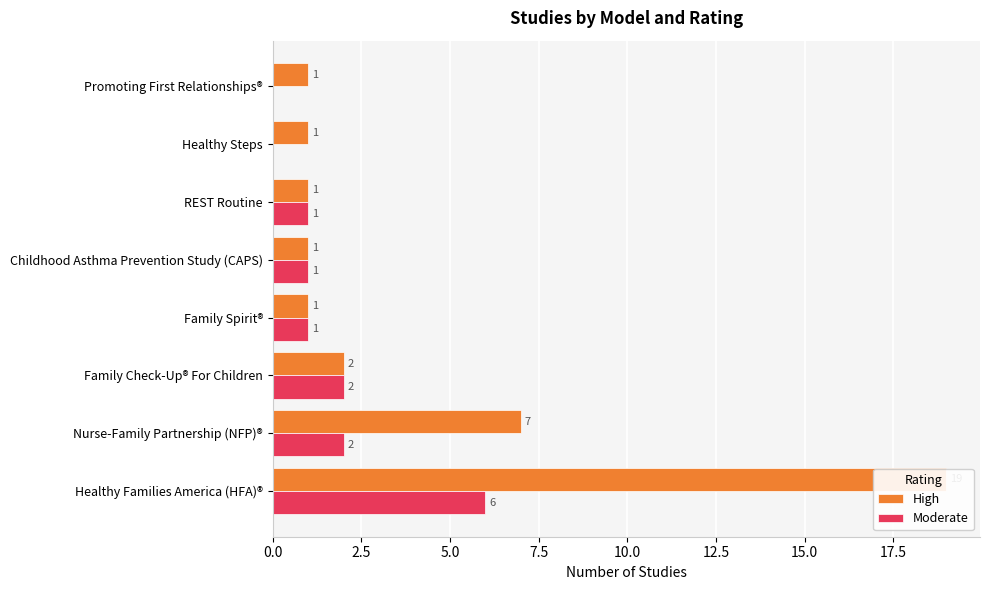

What is the sum of all Moderate values?

13